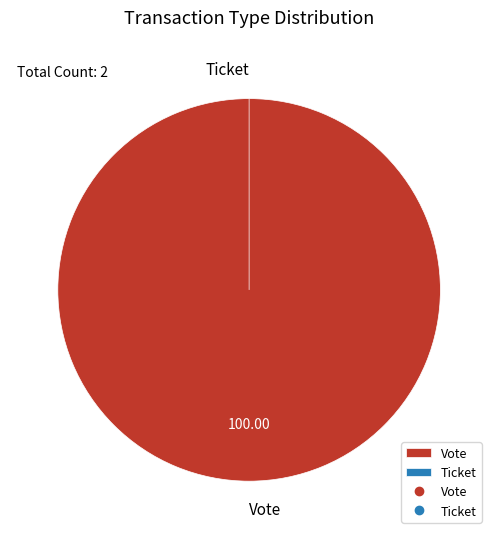

Combined, do Ticket and Vote account for over 50%?

Yes